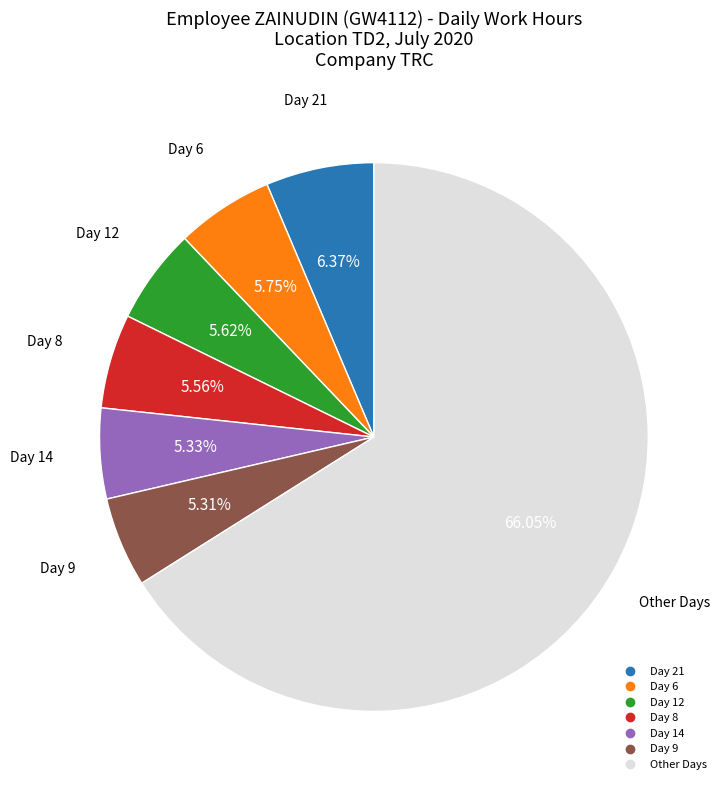

Is there a majority slice in this chart?

Yes